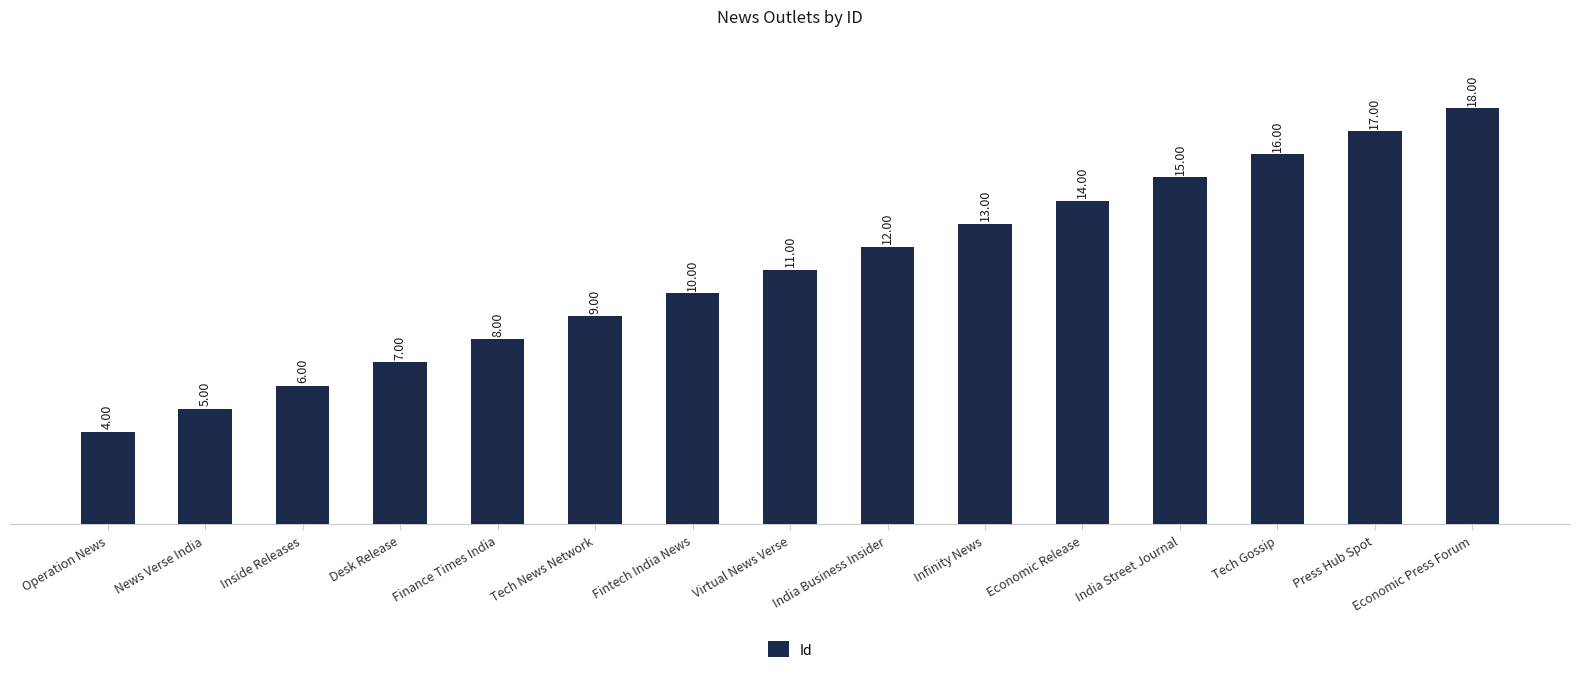

What is the label of the 2nd bar from the right?

Press Hub Spot